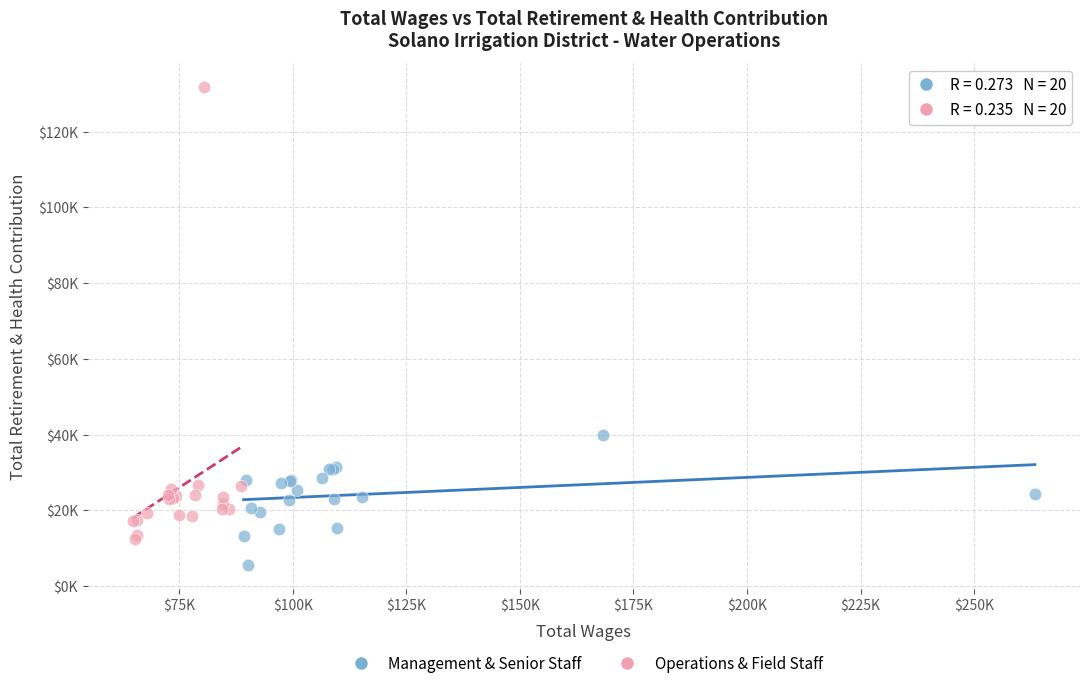

Which series contains the lowest Y value?

Management & Senior Staff